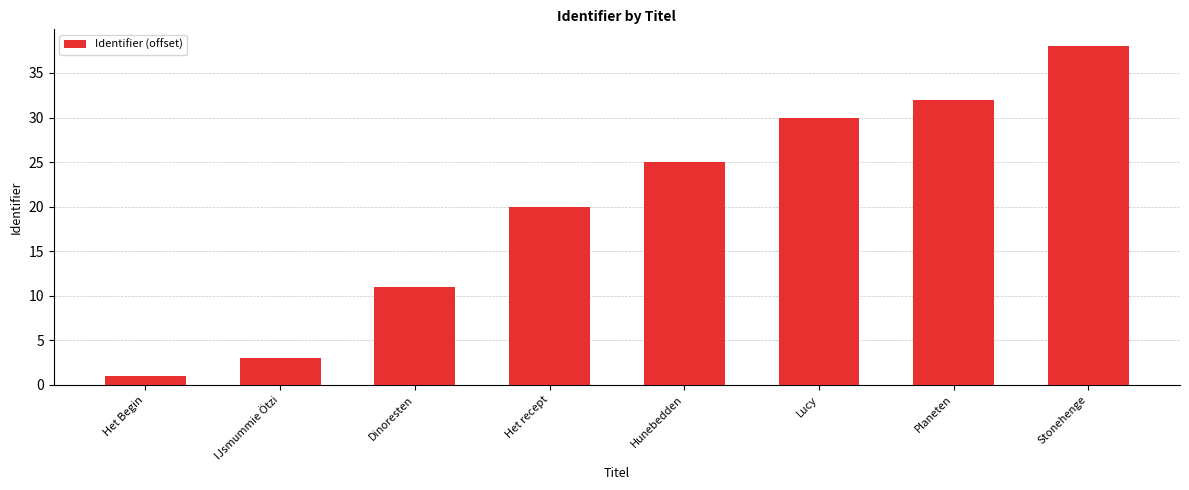

How many bars are there in total?

8